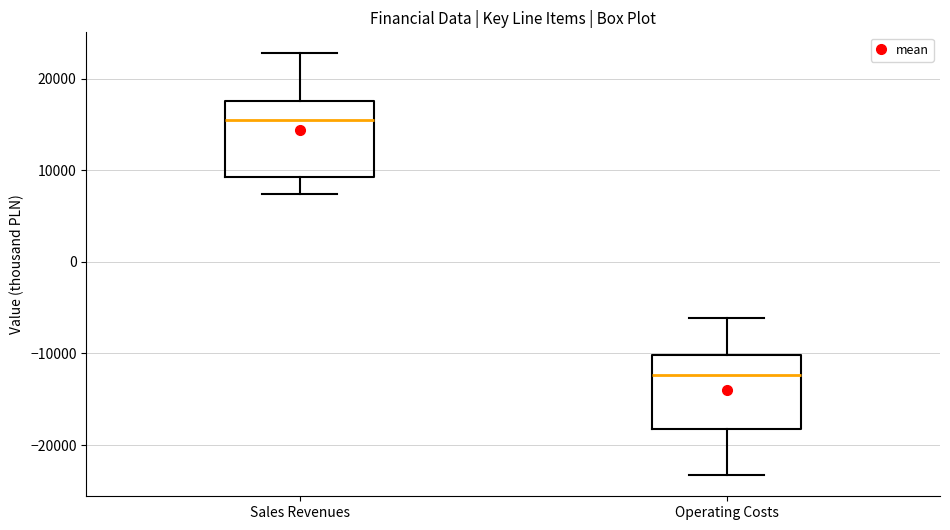

Reading left to right, transcribe this box plot: for each box, give where its median line is, the range the box spans, and where its two whiskers end, as read against the y-axis. The values are not printed on the chart, so give them approximately, as read against the axis.

Sales Revenues: median 16000, box 9000 to 18000, whiskers 7000 to 23000
Operating Costs: median -12000, box -18000 to -10000, whiskers -23000 to -6000